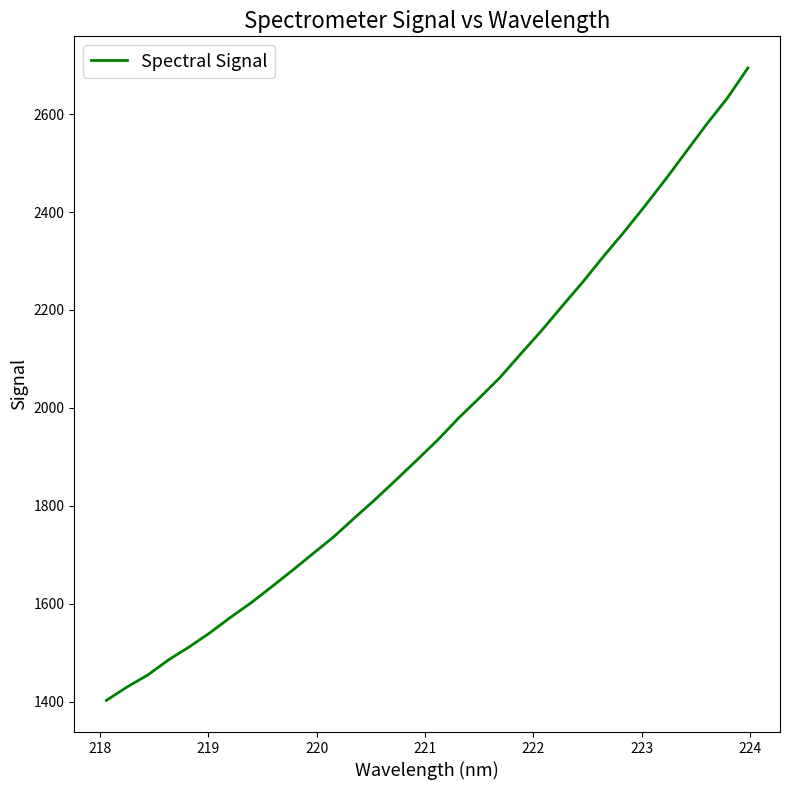

What is the difference between the maximum and minimum values?

1292.1